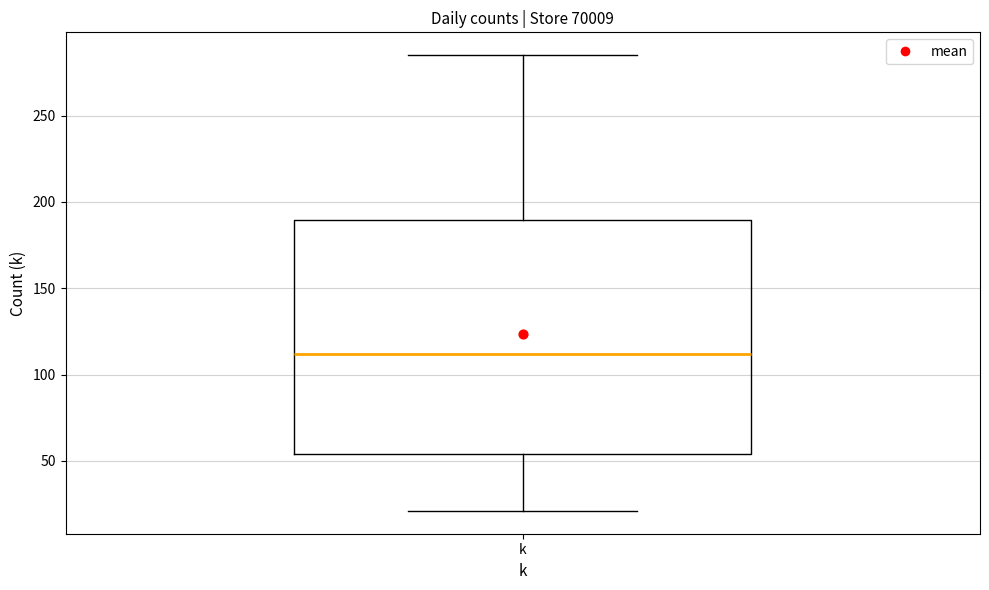

Where does the lower whisker of the box for k end on the y-axis? The values are not printed on the chart, so give them approximately, as read against the axis.

20